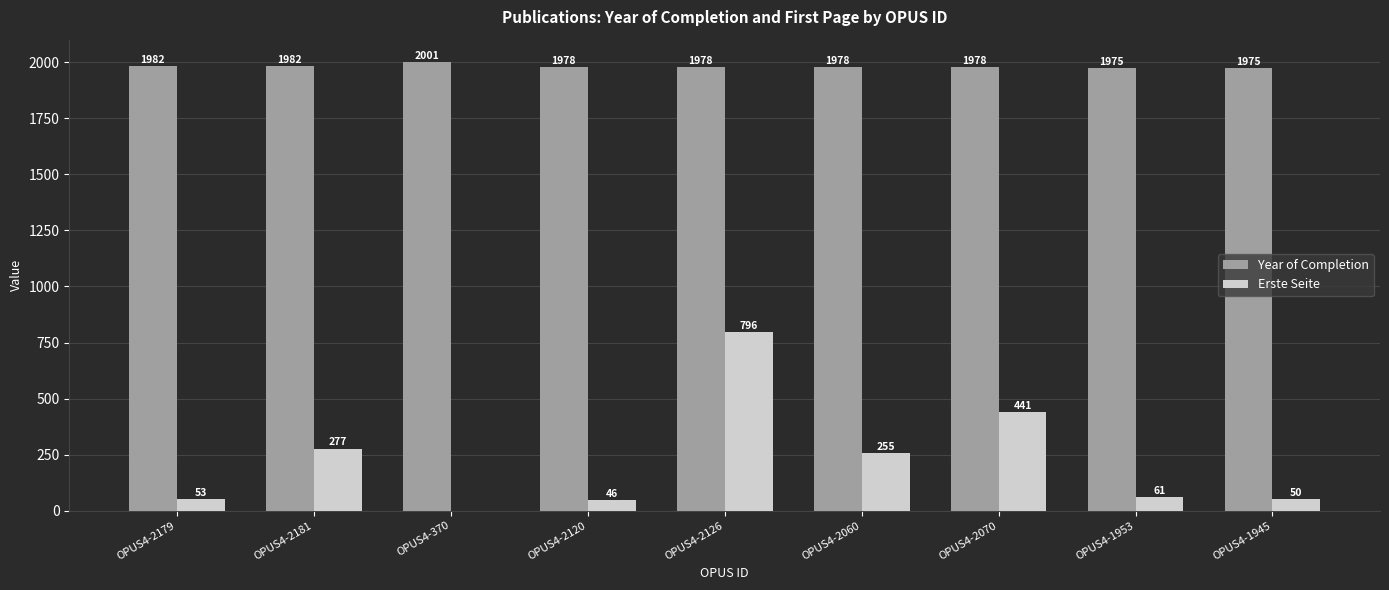

What are all the series names shown in the legend?

Year of Completion, Erste Seite